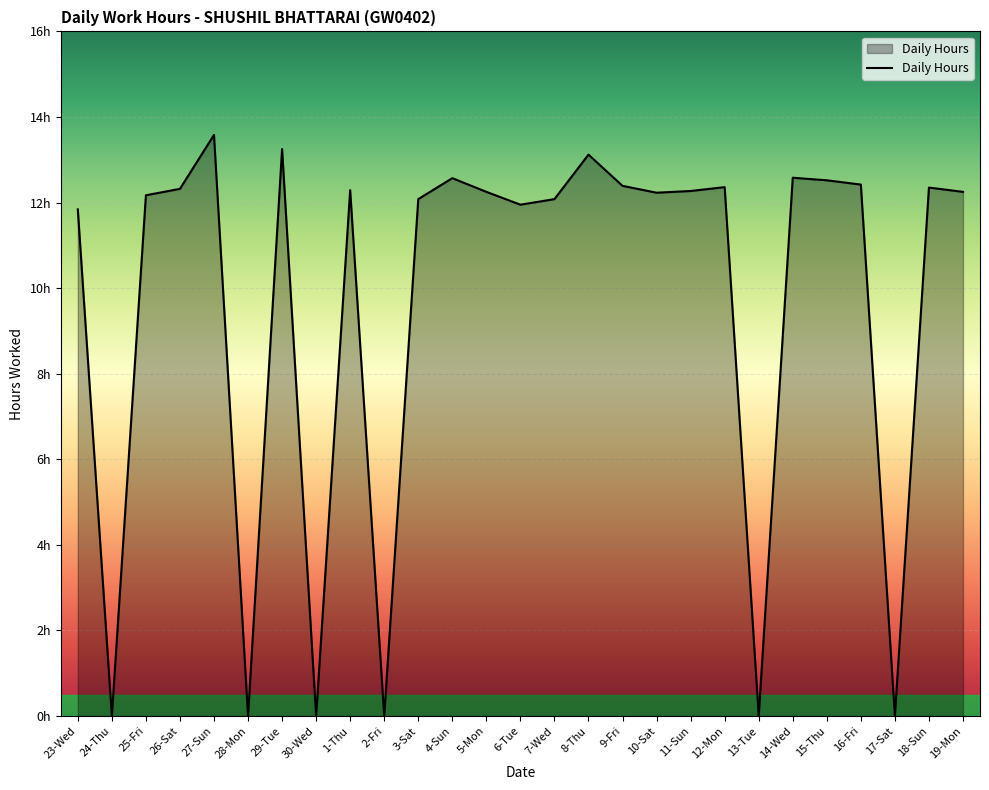

Does the chart have visible grid lines?

Yes